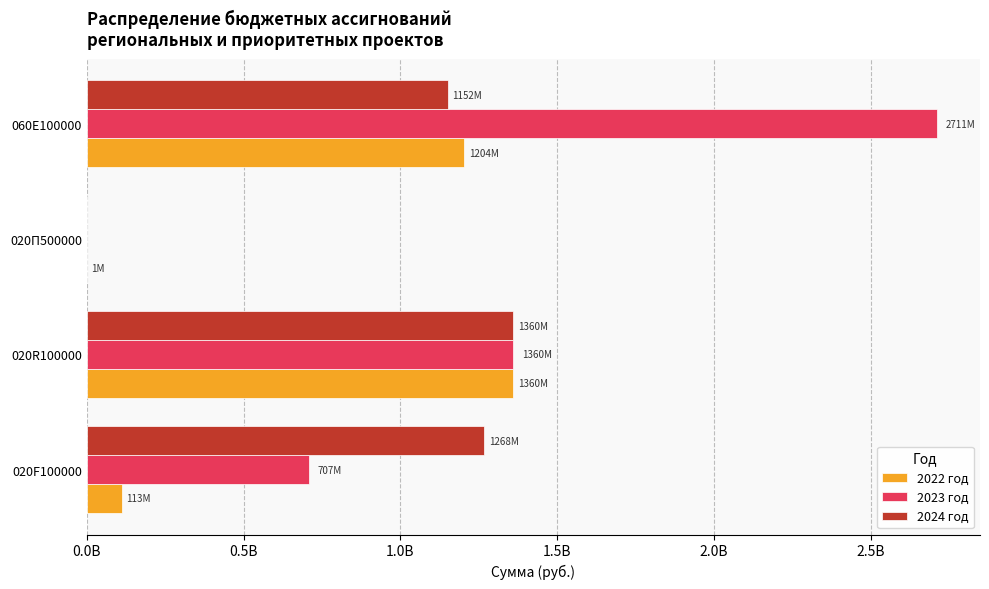

At which label is 2023 год closest to 1355744550?

020R100000